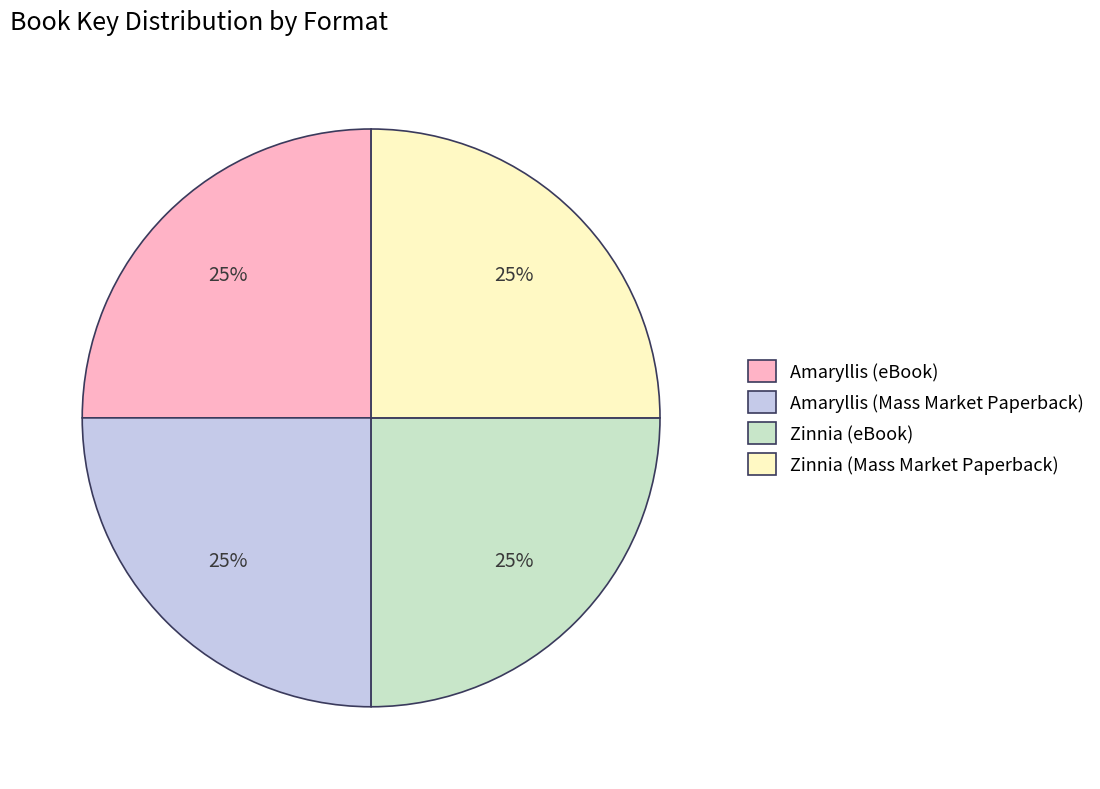

What percentage is the Amaryllis (Mass Market Paperback) slice, to the nearest percent?

25%